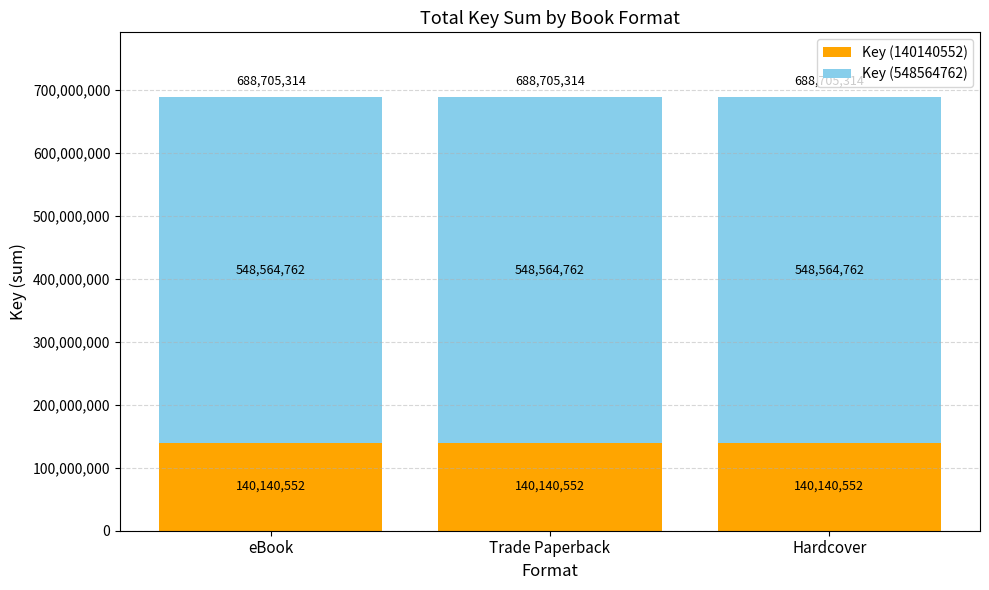

What is the total value across all series at Hardcover?

688705314